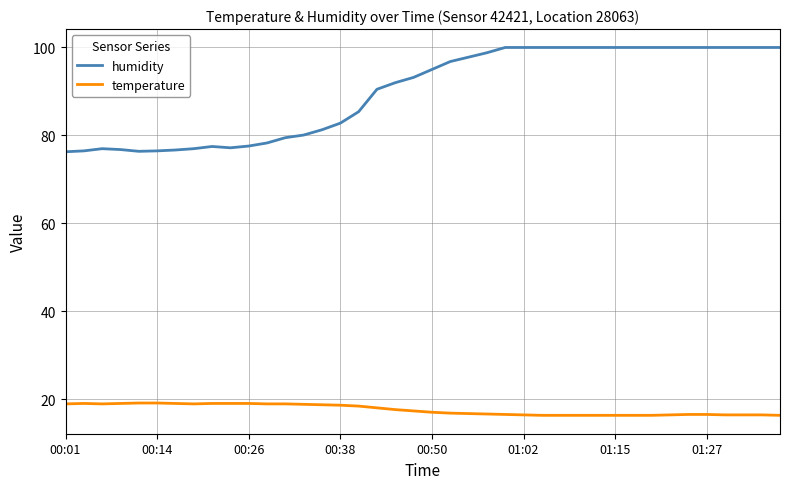

What is the difference between the second highest and second lowest values in the humidity series?

23.6